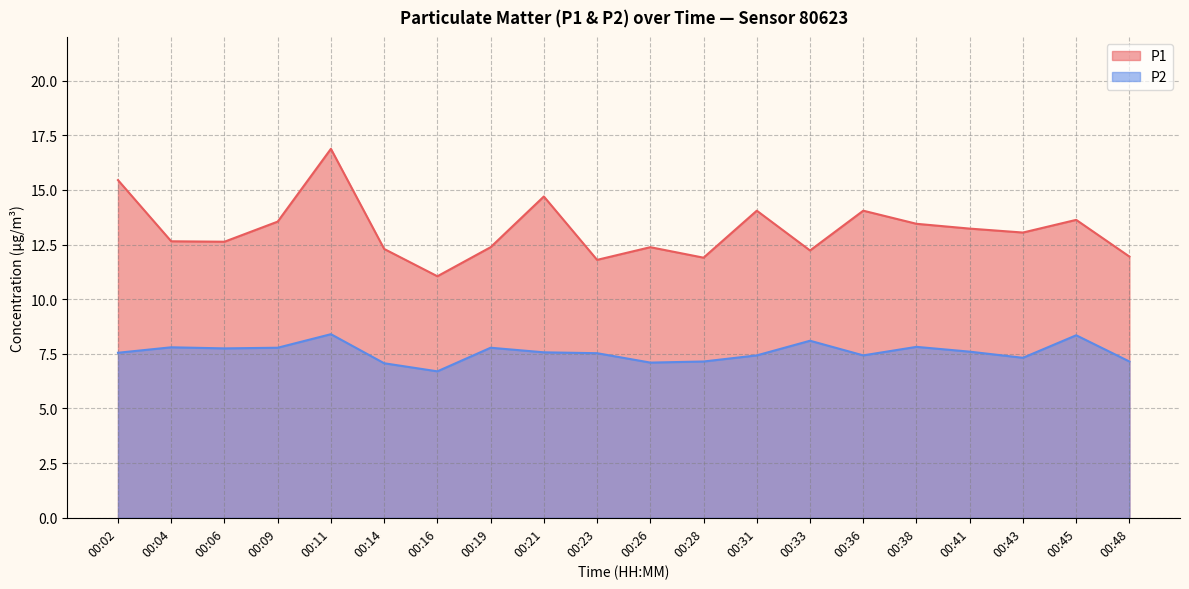

Which has a higher value, 00:28 or 00:41?

00:41